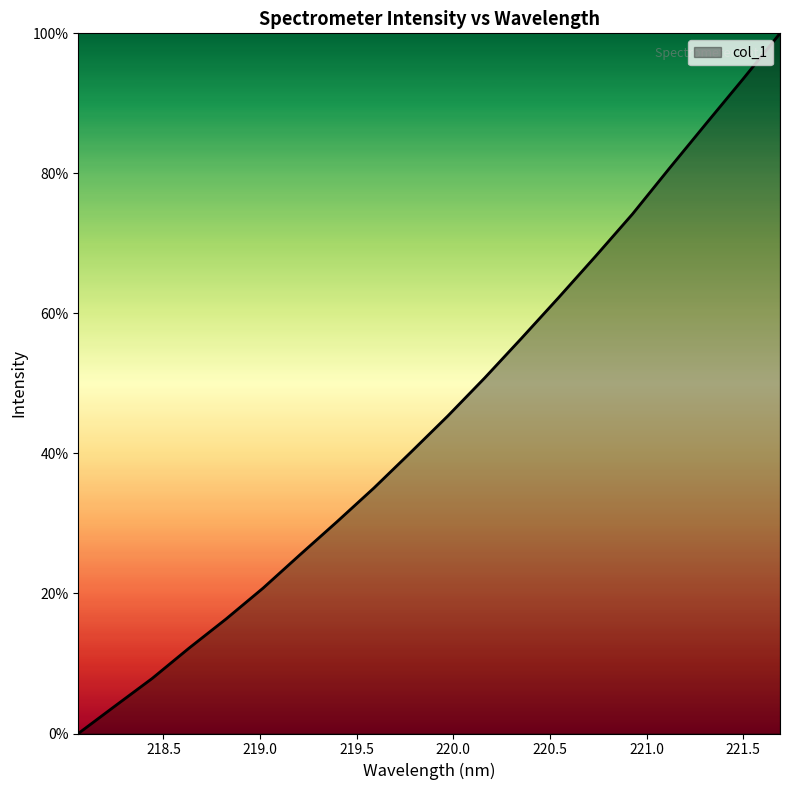

What is the difference between the maximum and minimum values?

100.0